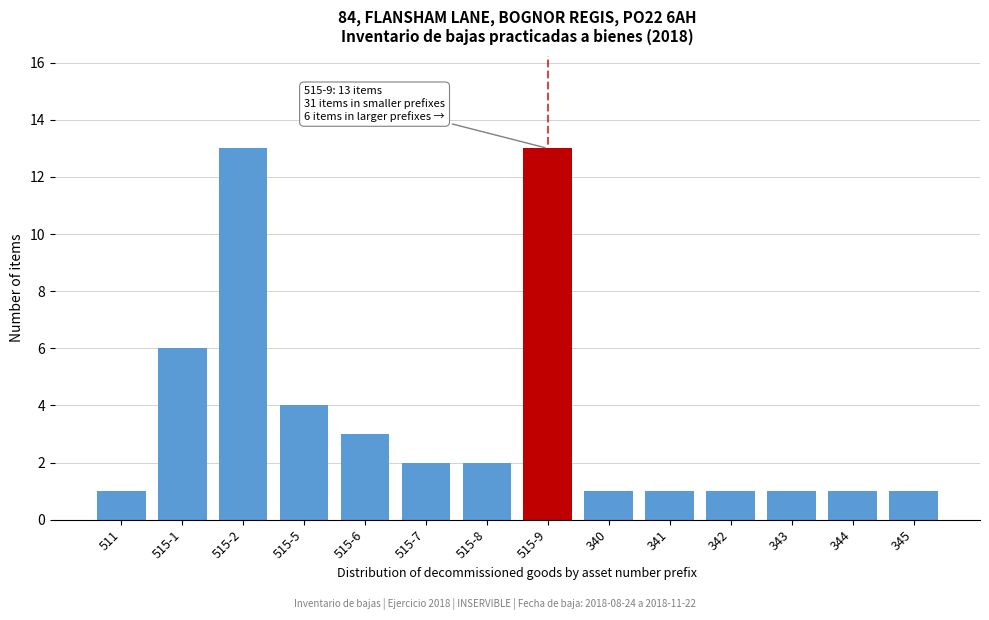

Reading left to right, list all the values displayed in this chart.

1	6	13	4	3	2	2	13	1	1	1	1	1	1